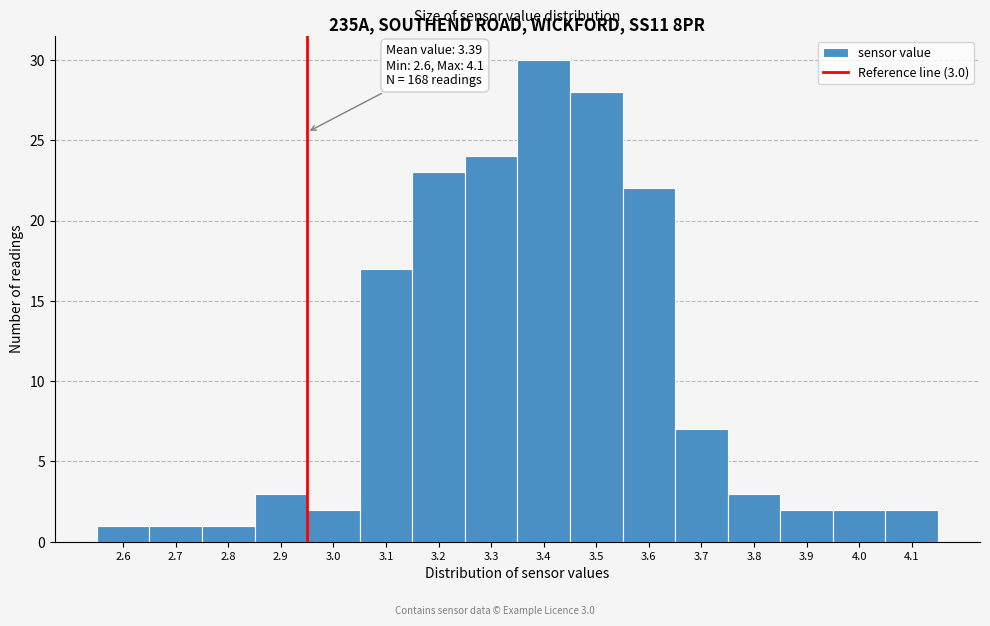

Reading right to left, what are all the values shown in this chart?

2	2	2	3	7	22	28	30	24	23	17	2	3	1	1	1